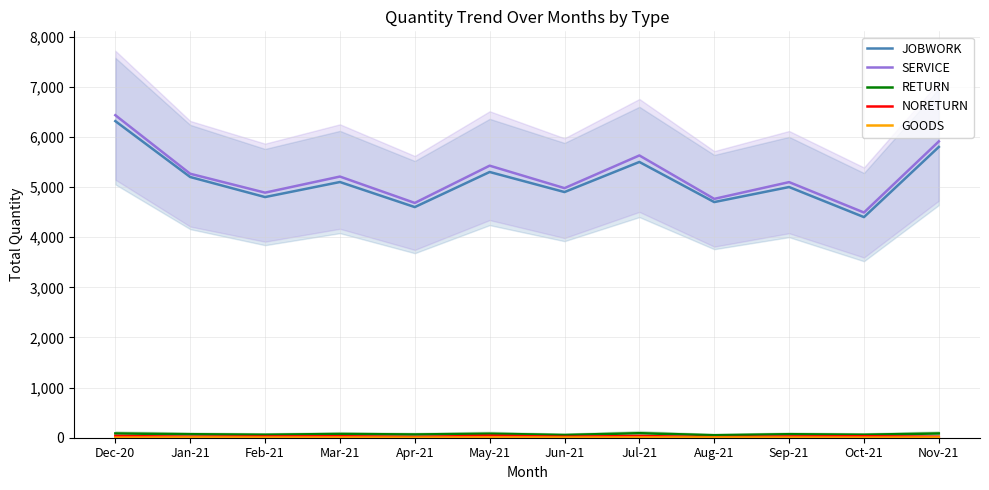

True or false: RETURN and JOBWORK cross at least once.

False